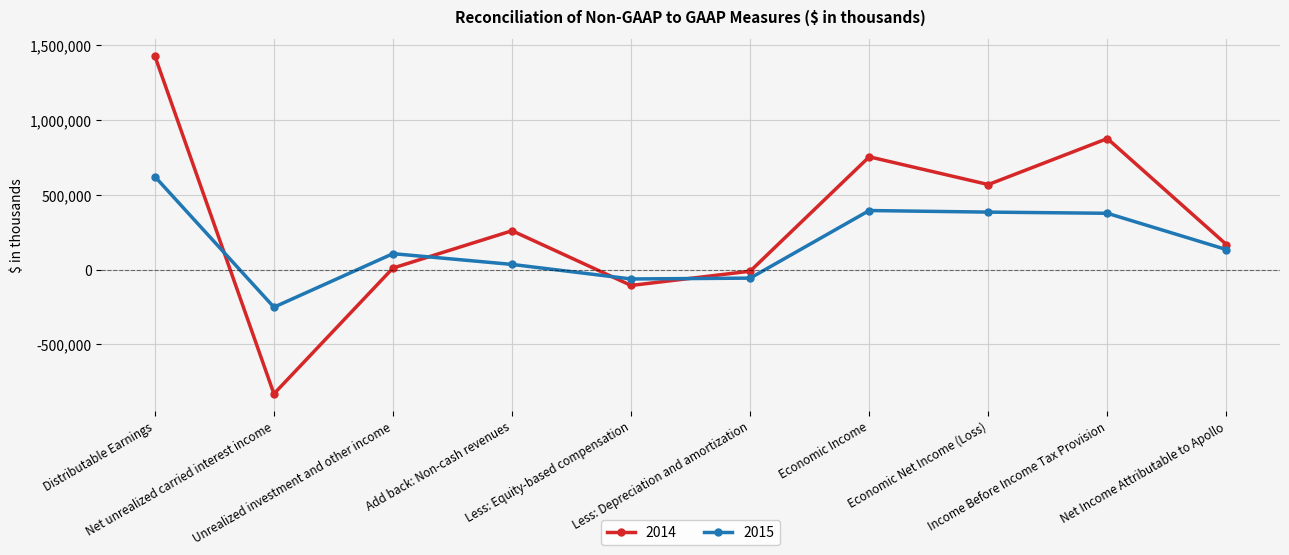

At which category is the sum across all series the highest?

Distributable Earnings